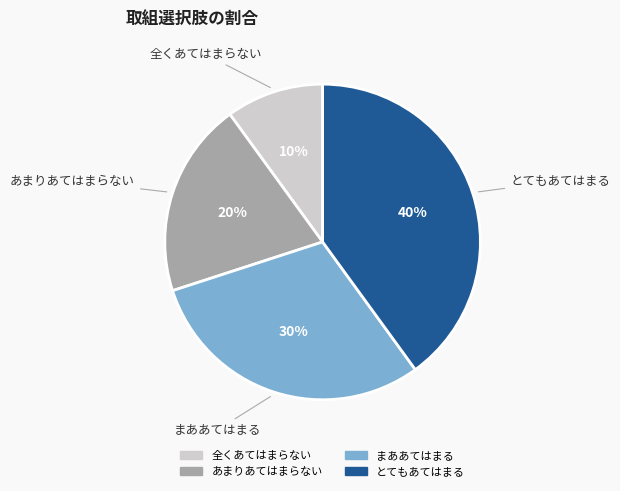

To the nearest percent, what portion does とてもあてはまる represent?

40%